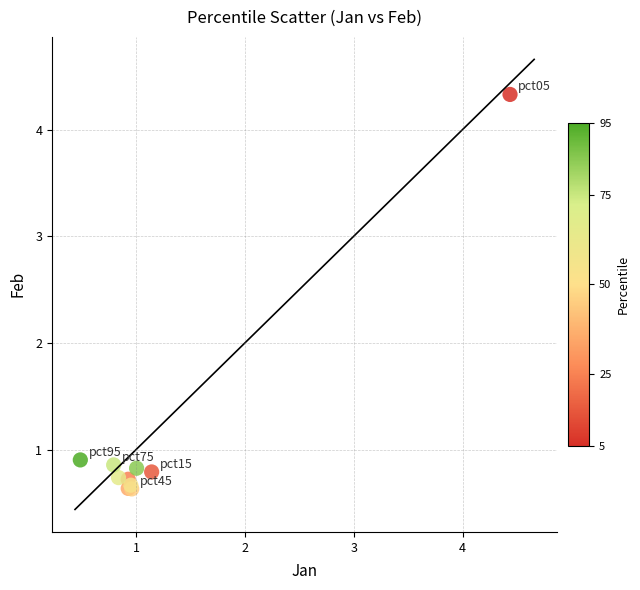

What Y value in the scatter plot is closest to 2?

0.9